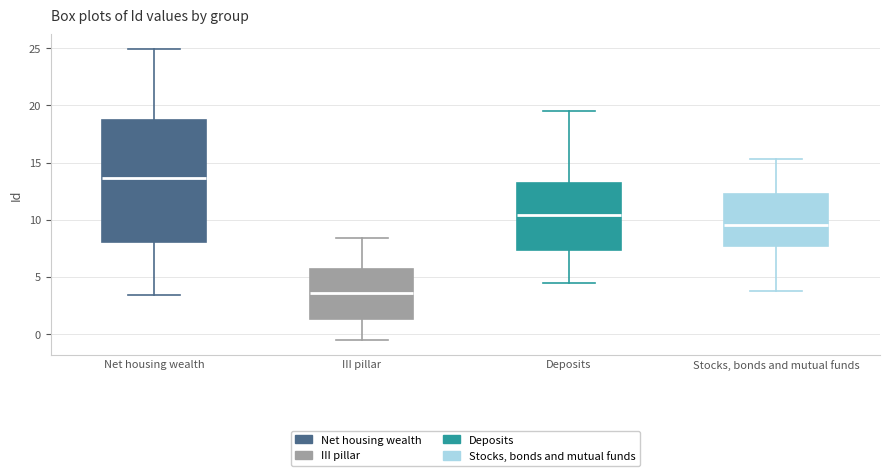

Where is the lower edge of the box for Deposits on the y-axis? The values are not printed on the chart, so give them approximately, as read against the axis.

7.5